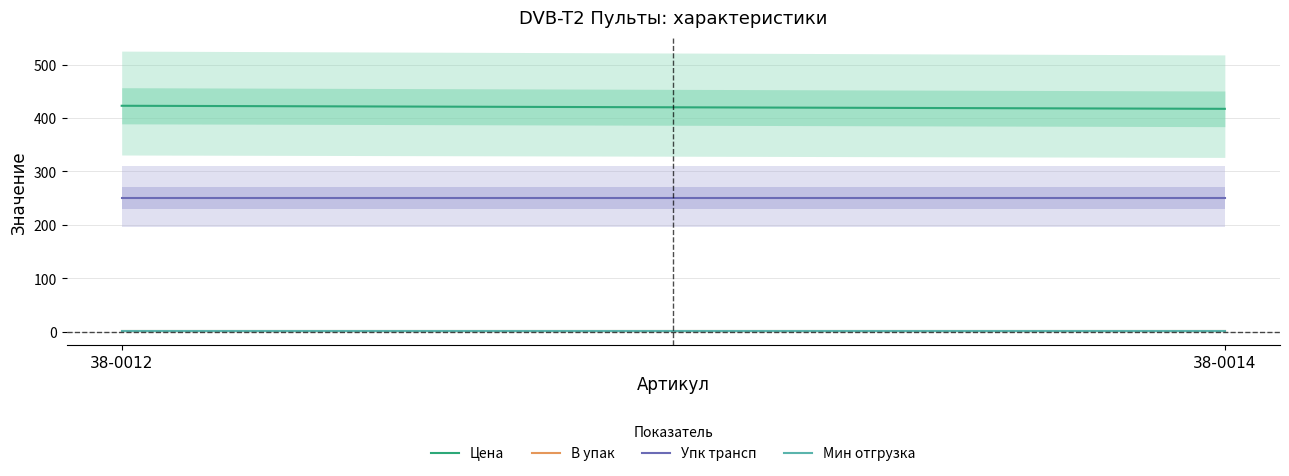

Count the number of categories in the chart.

2